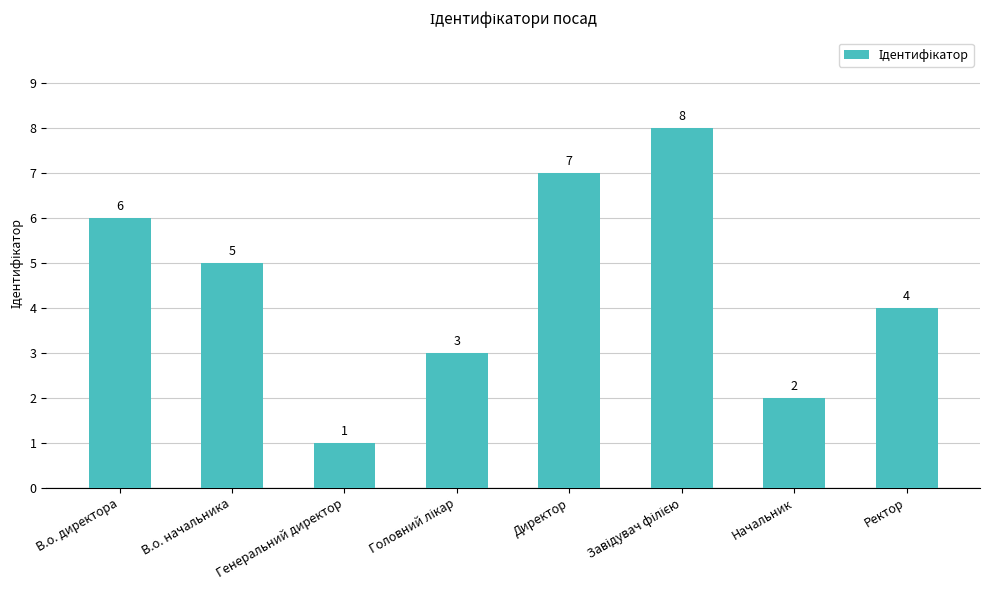

True or false: the data shows 1 at Генеральний директор.

True